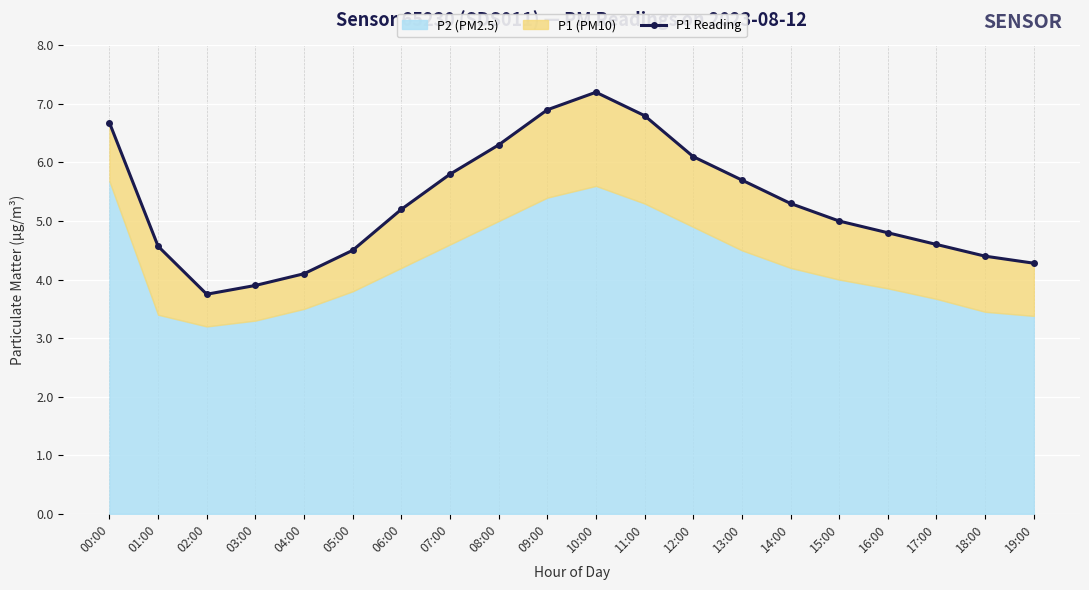

How many points are lower than both their immediate neighbors (excluding endpoints)?

1